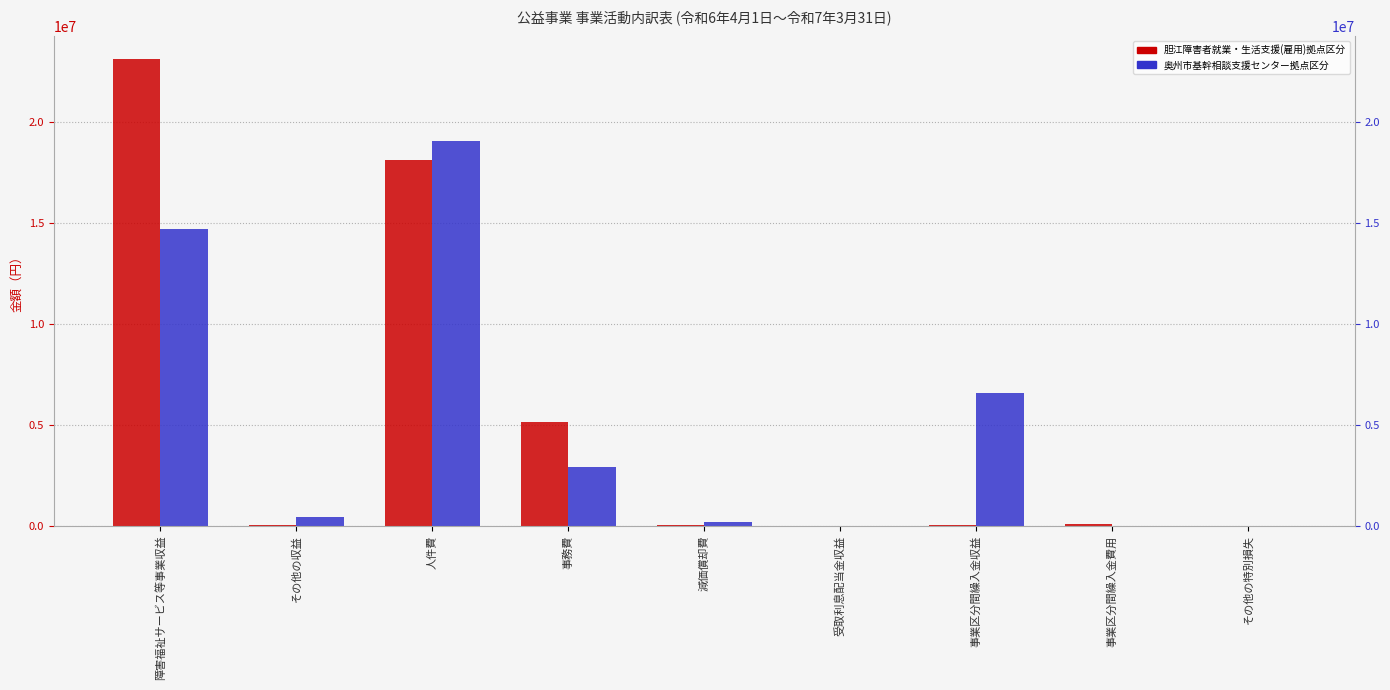

Which series has the largest range (max minus min)?

胆江障害者就業・生活支援(雇用)拠点区分